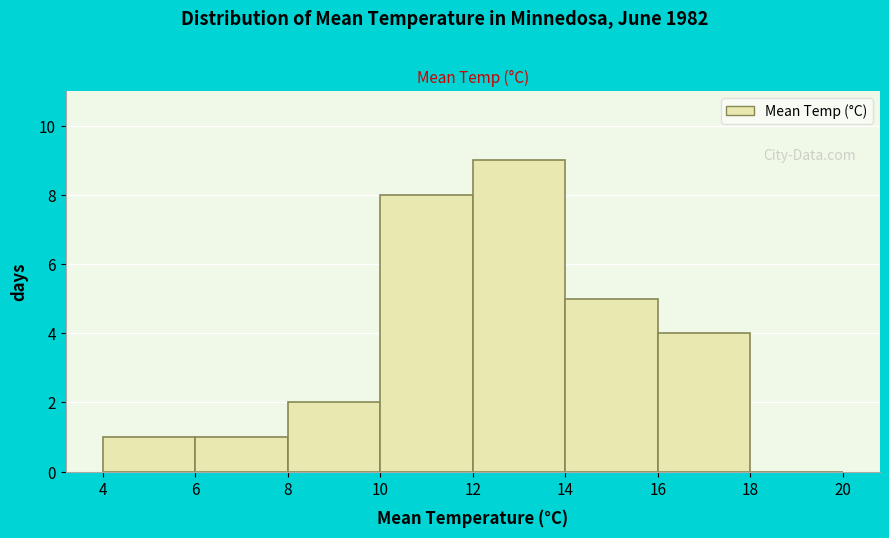

What is the height of the bar covering 8 to 10 on the x-axis? The values are not printed on the chart, so give them approximately, as read against the axis.

2